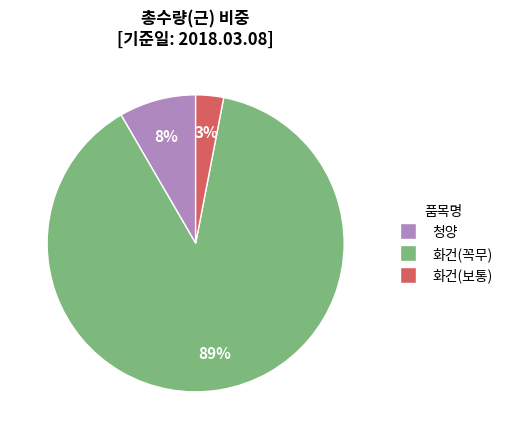

Is the sum of 청양 and 화건(보통) greater than half?

No